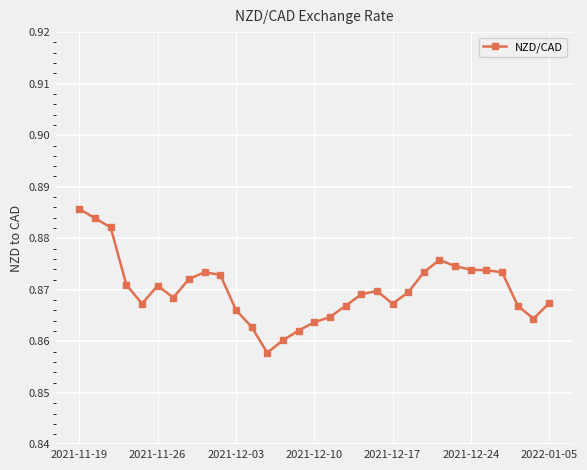

True or false: there are more than 1 points higher than both neighbors.

True